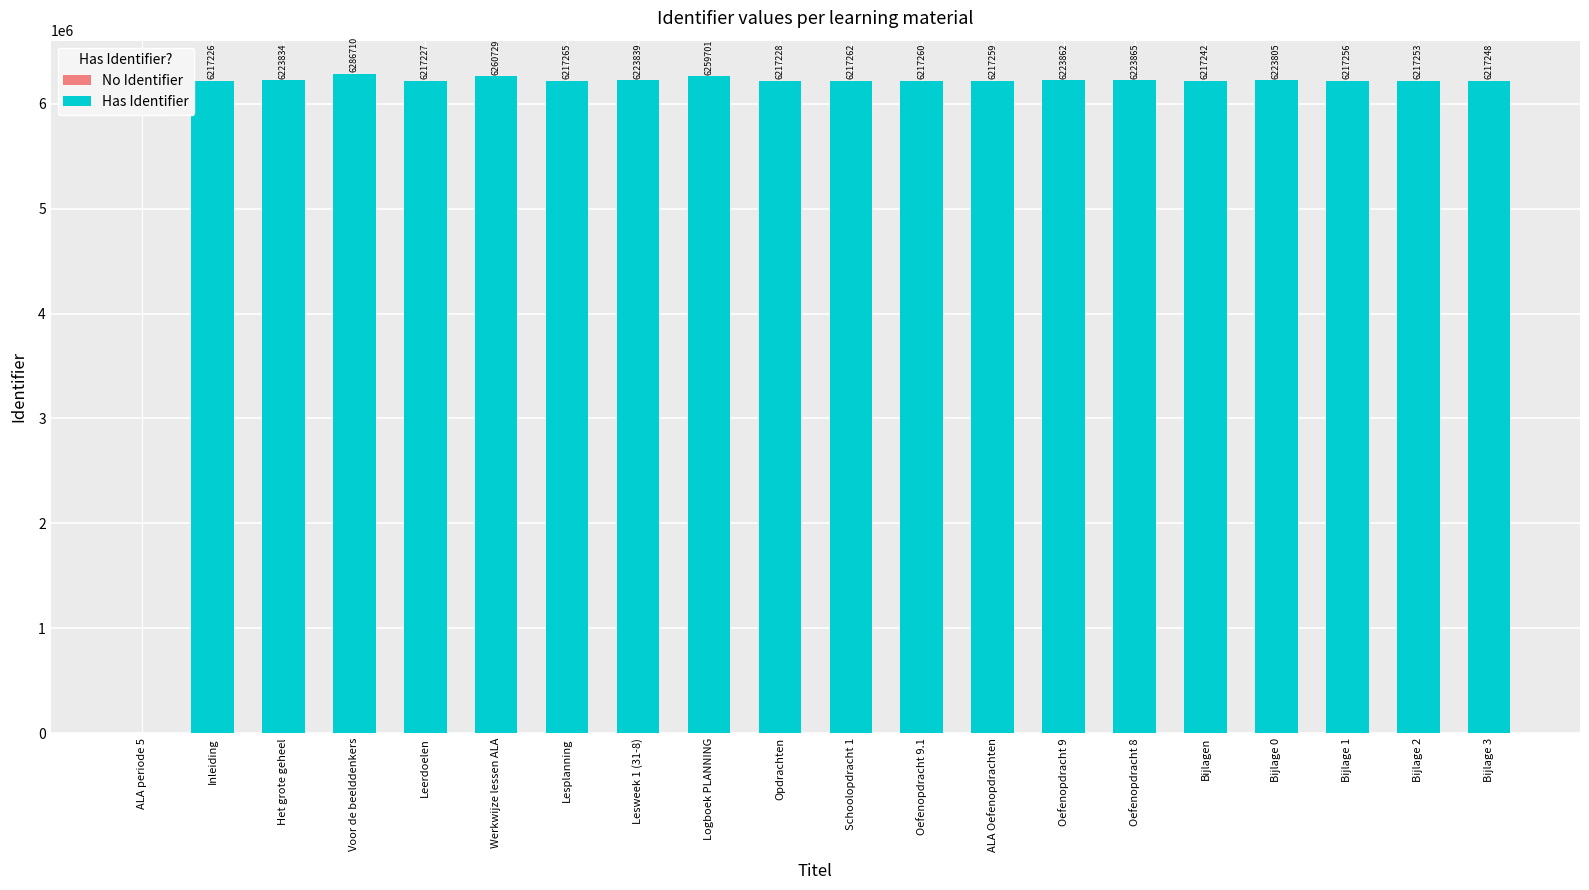

What position from the left is ALA Oefenopdrachten?

12